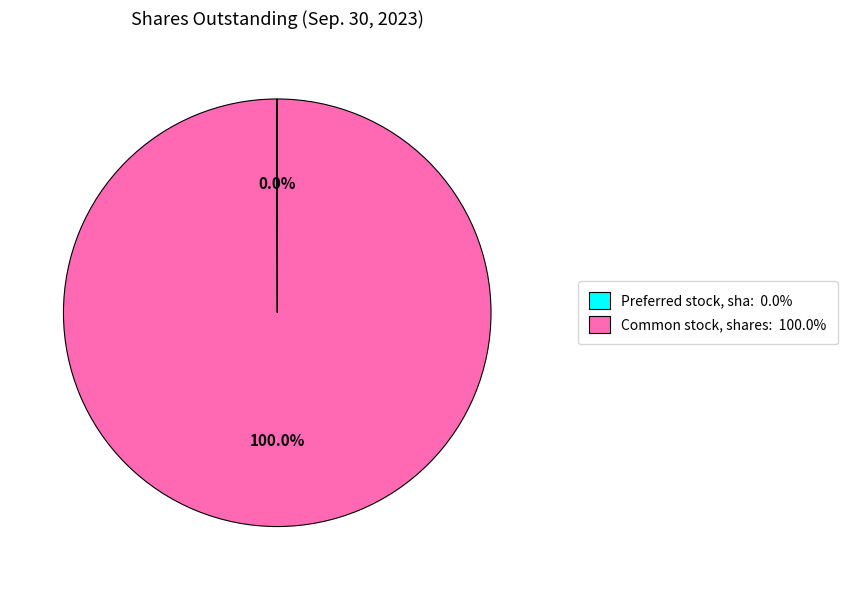

Does Common stock, shares: 100.0% represent more than half of the total?

Yes